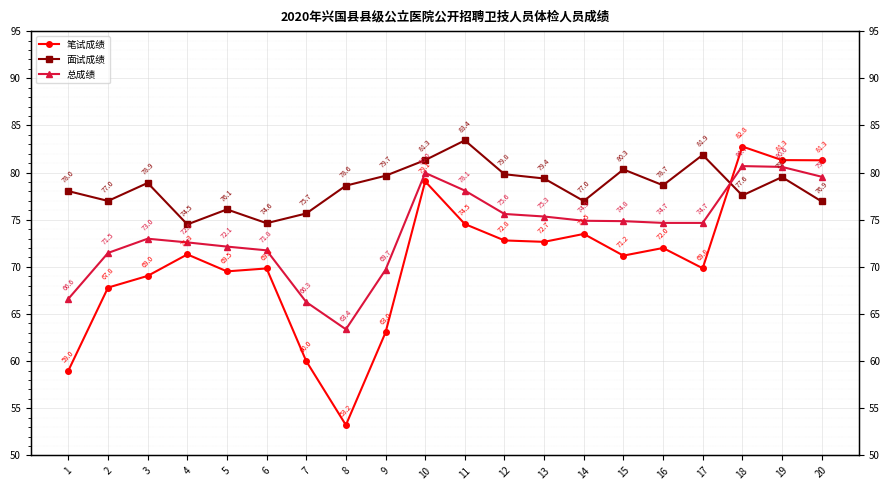

Between 5 and 8, which series saw the biggest shift?

笔试成绩